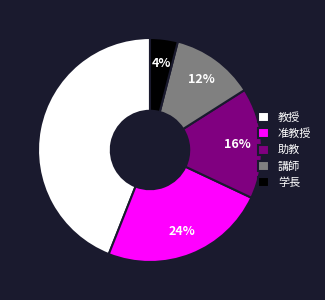

Is there a majority slice in this chart?

No